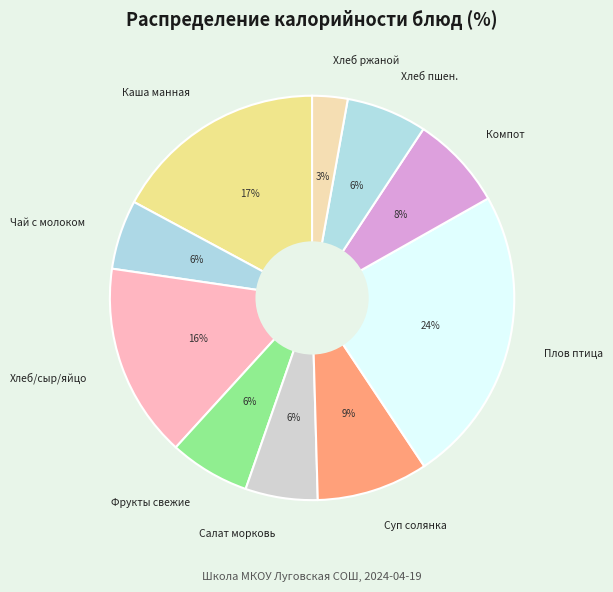

Is it true that Хлеб ржаной is 12% of the pie?

False